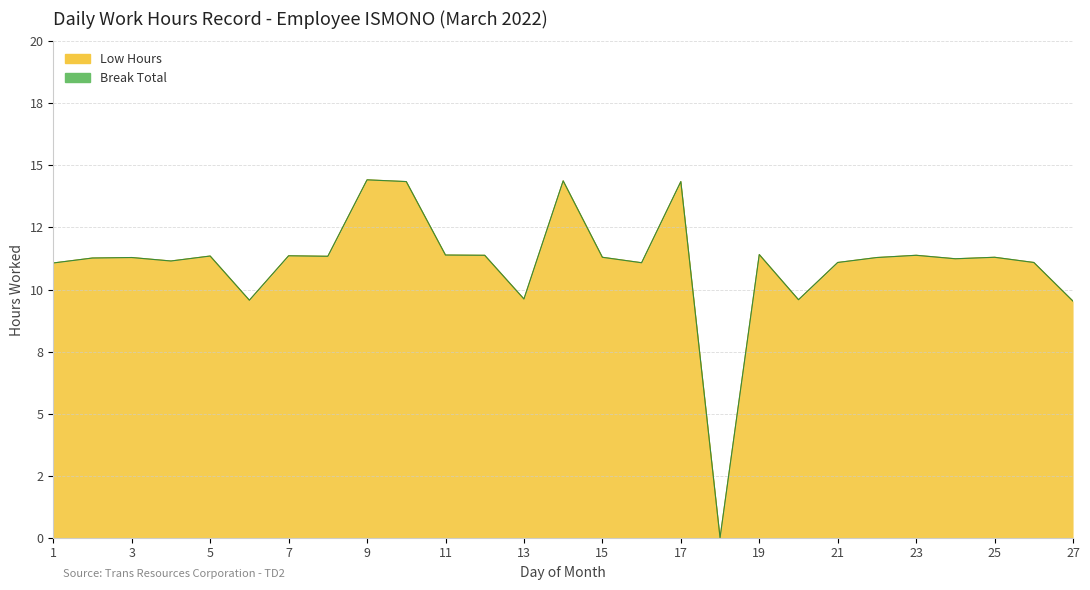

How many interior local peaks (higher than both neighbors) does the data have?

9